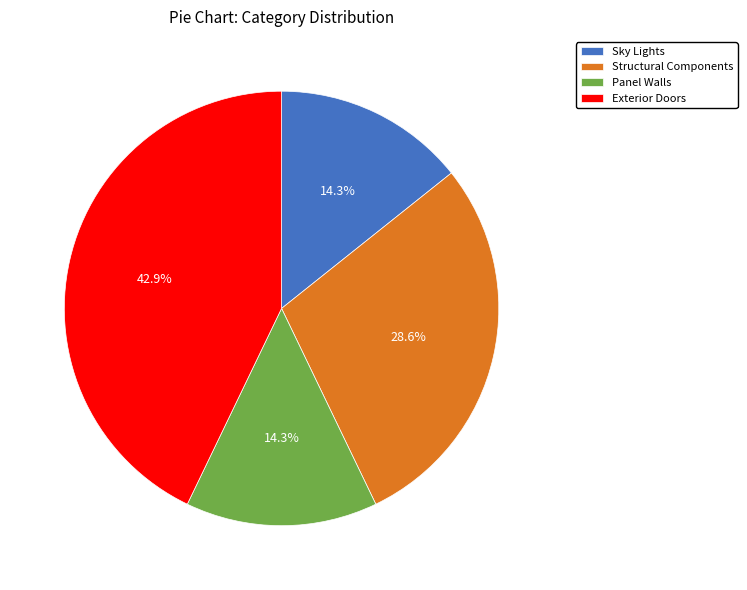

What percentage is the Sky Lights slice, to the nearest percent?

14%